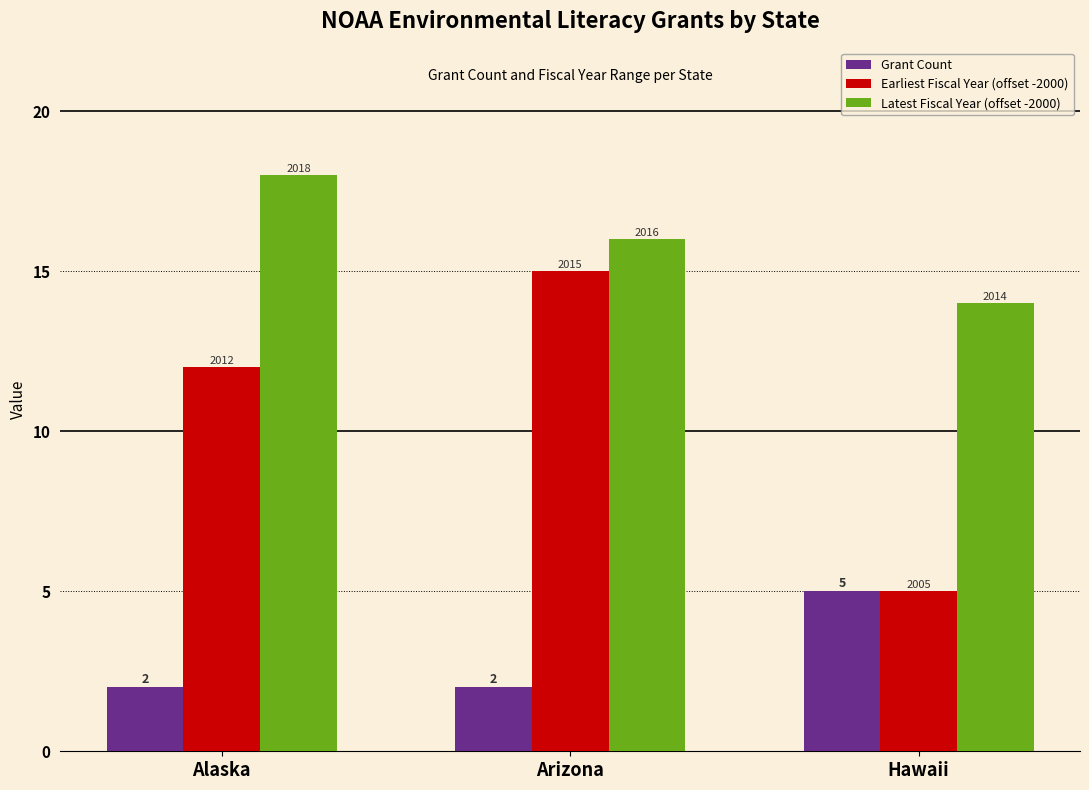

How many bars are there in each group?

3